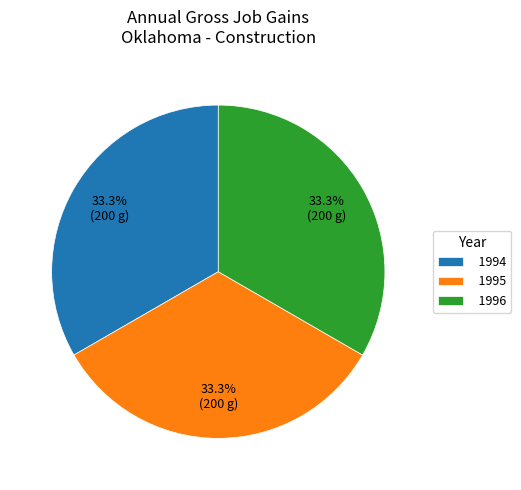

How many slices are in this pie chart?

3